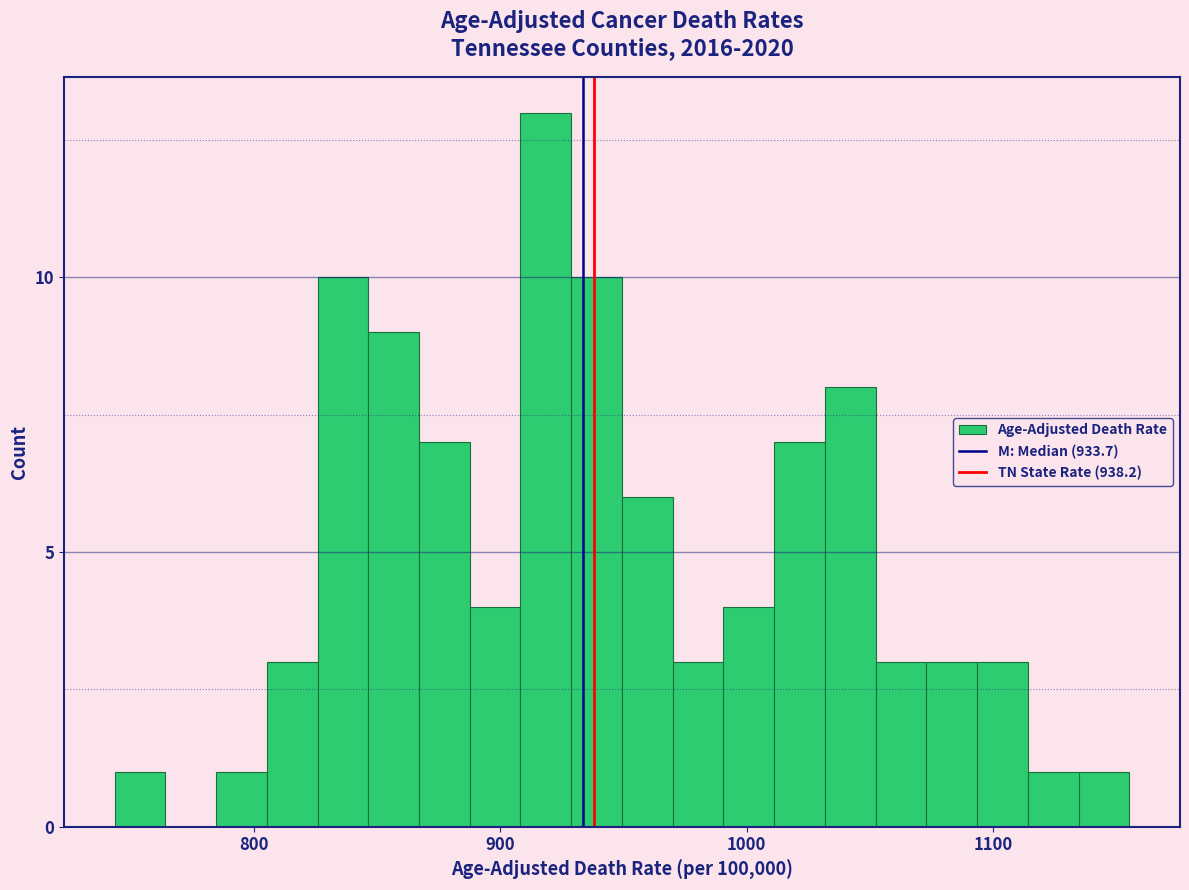

Read against the x-axis, roughly where is the centre of the tallest bar?

920